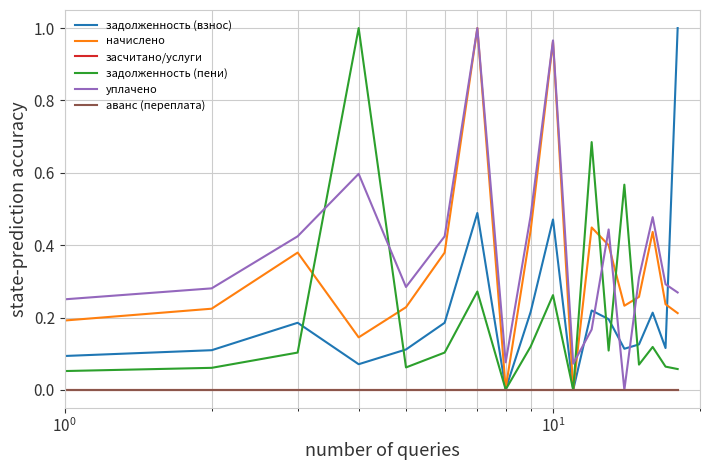

Is this an area chart (filled region under the line)?

No